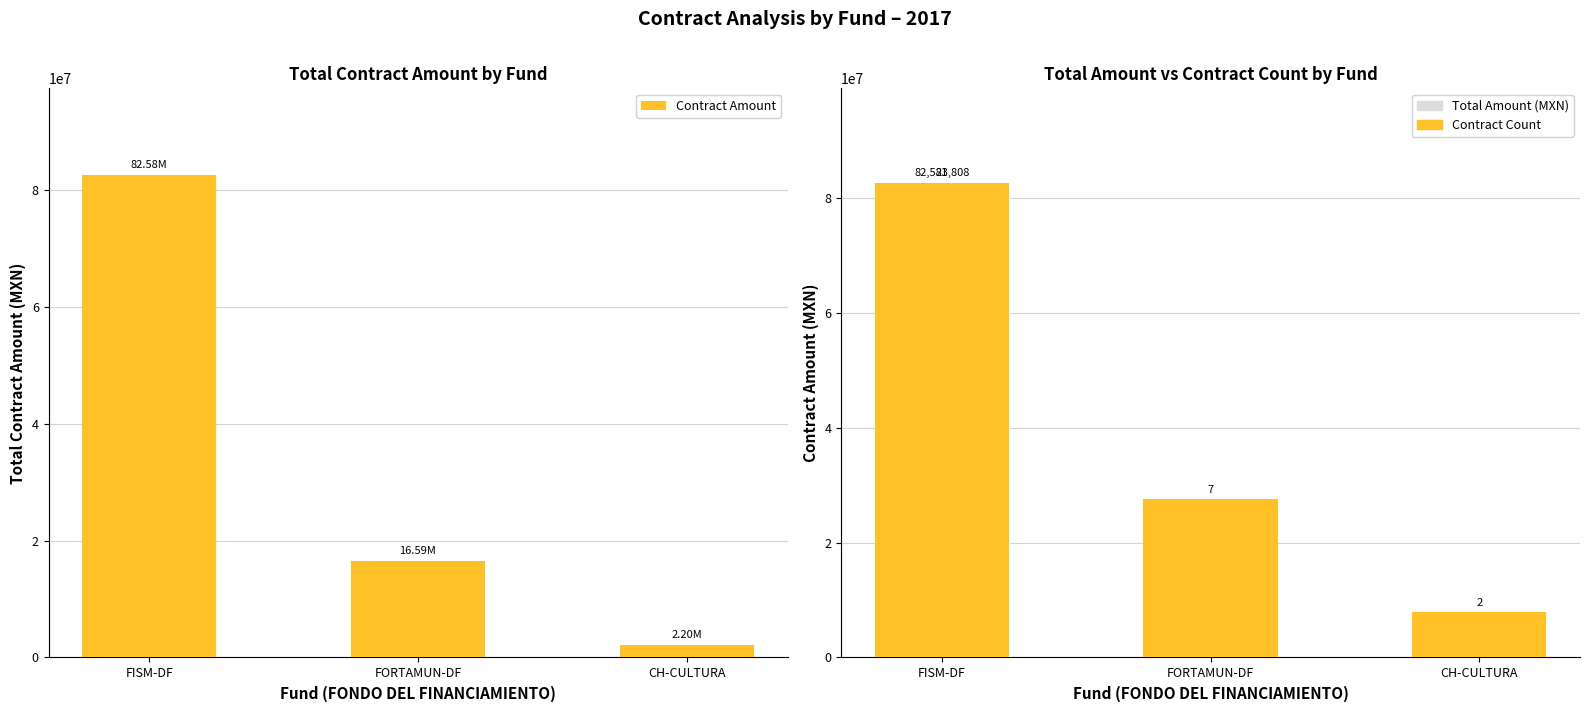

Does the chart contain any negative values?

No